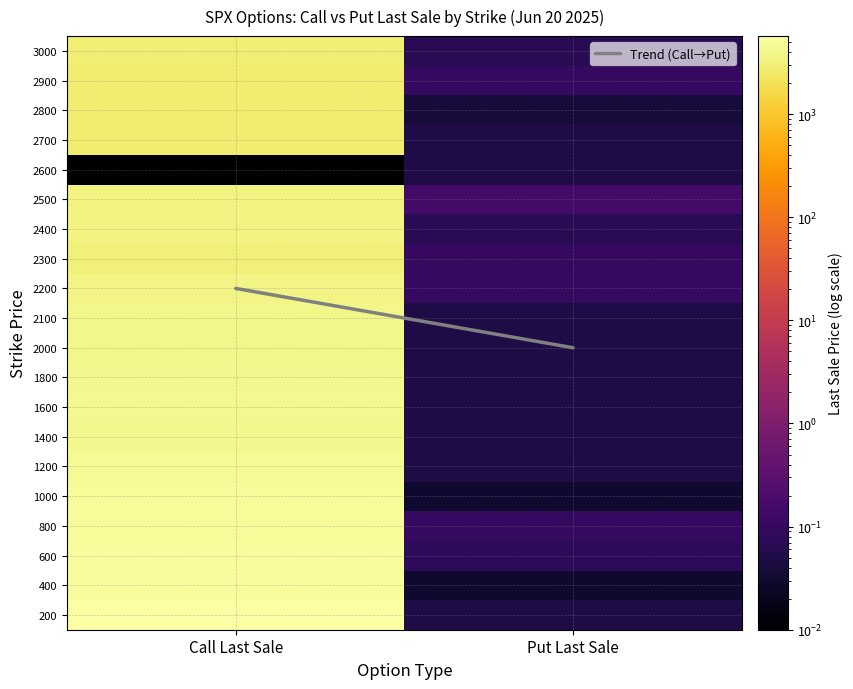

What is the total value across all series at Put Last Sale?

10.3